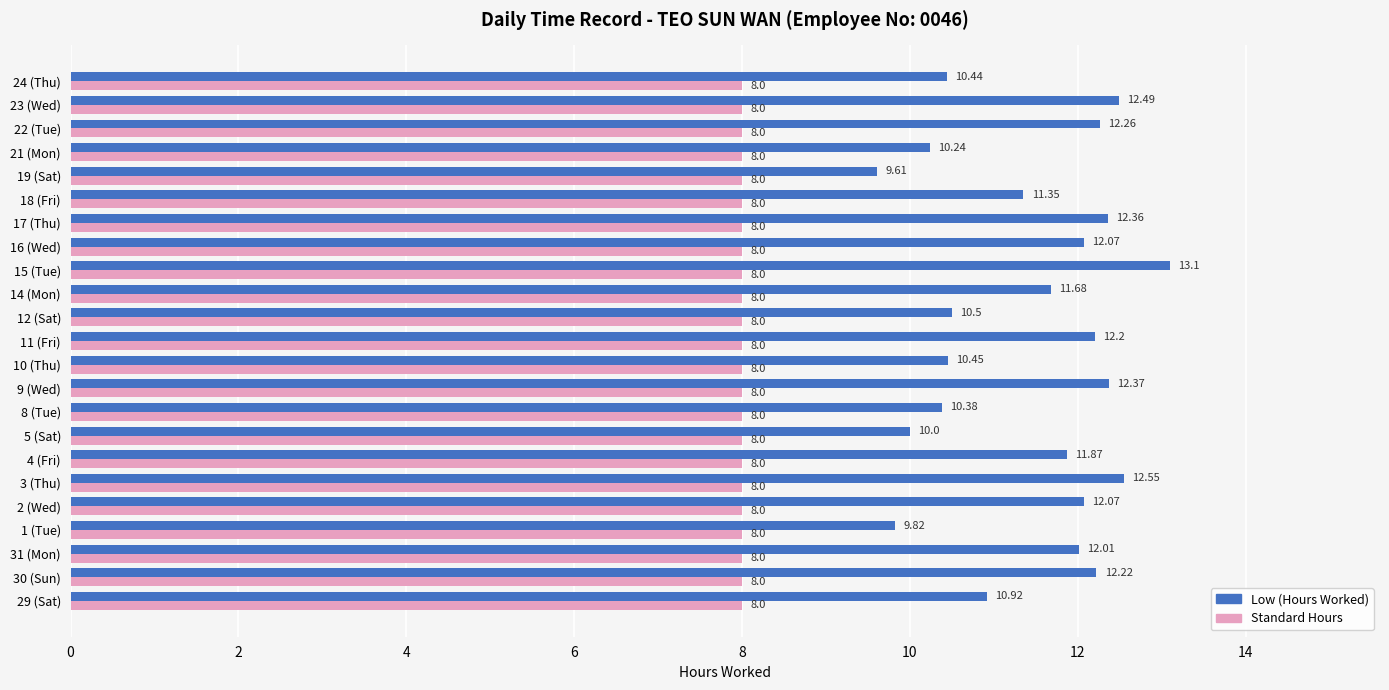

Which series has the largest total across all categories?

Low (Hours Worked)